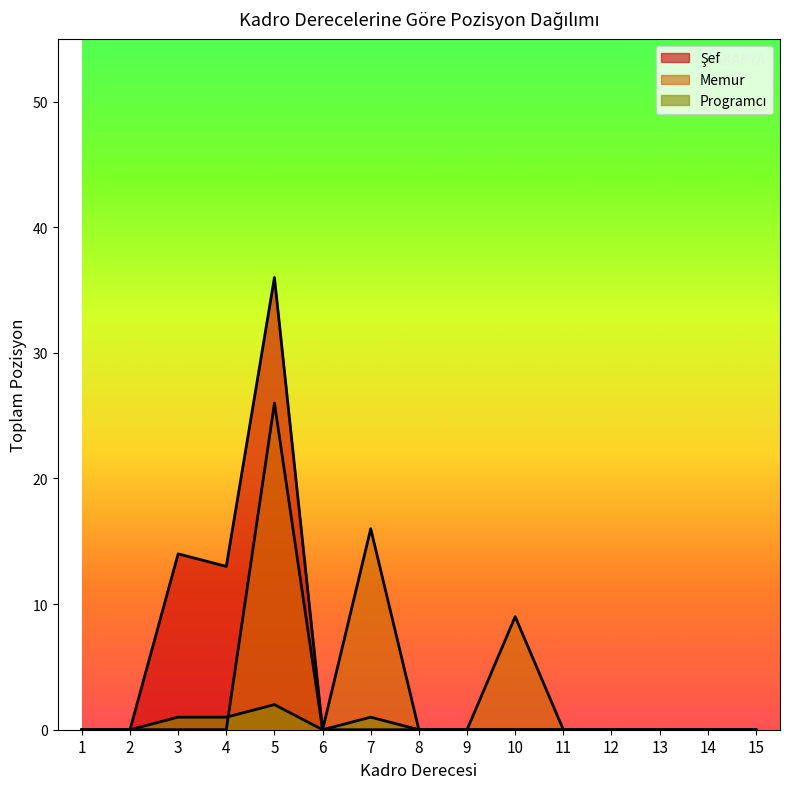

Where is the first local minimum for Programcı?

6